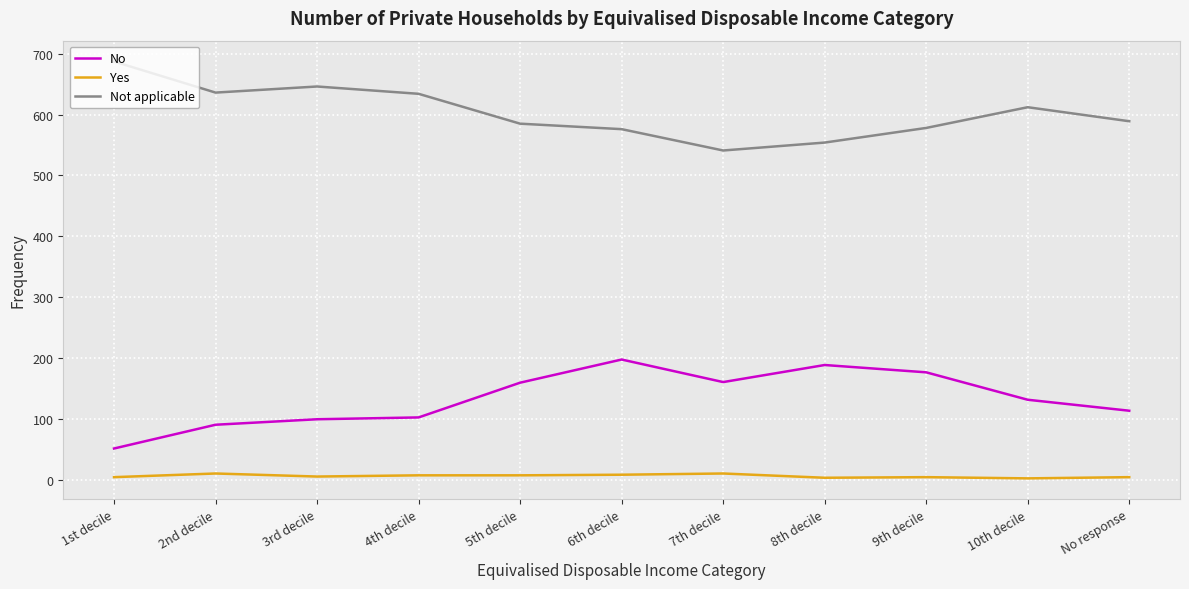

How many series are shown in this chart?

3